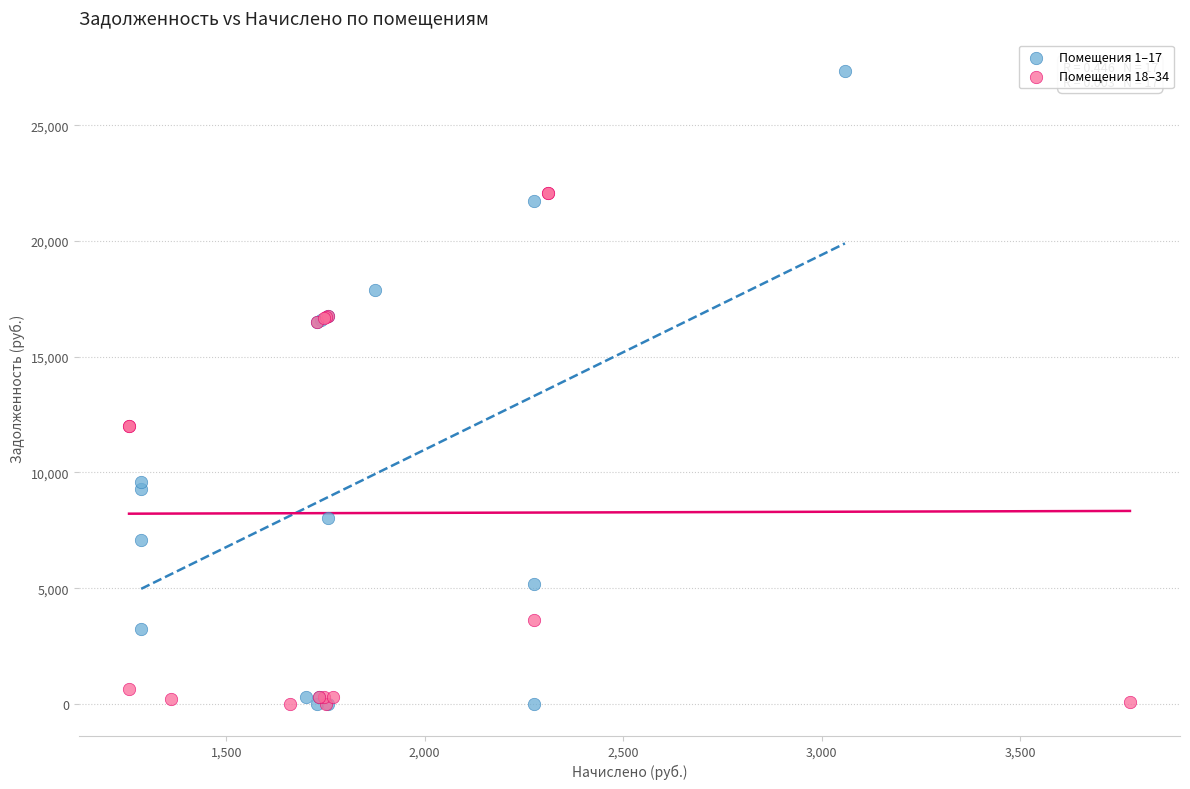

Which series has the widest spread of Y values?

Помещения 1–17